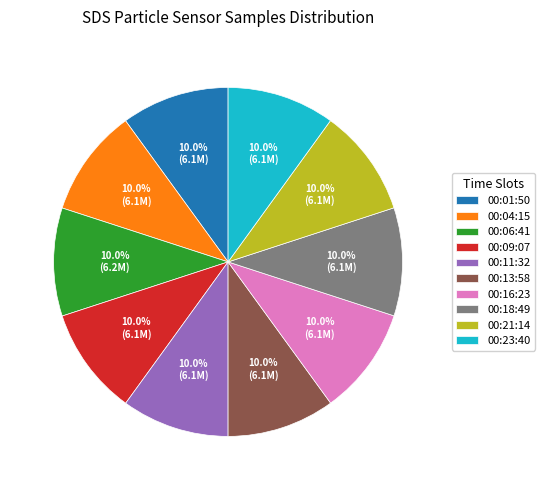

Is there any slice that represents more than half of the pie?

No